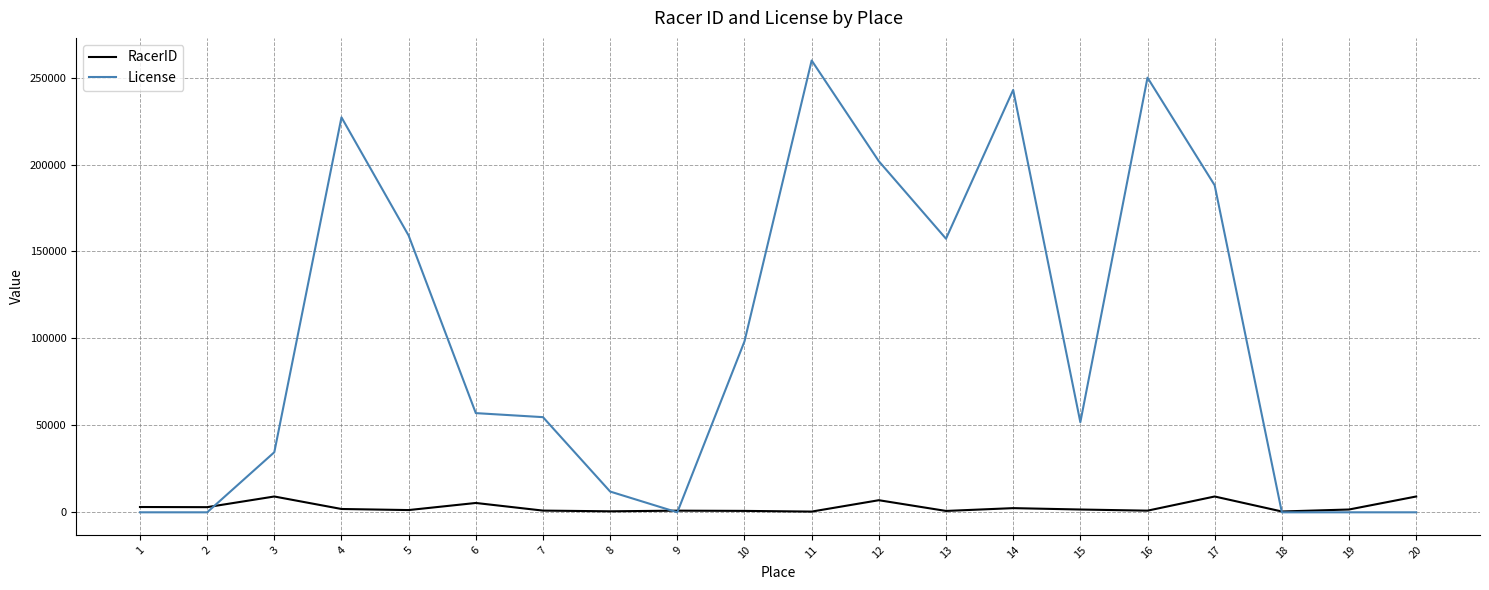

What is the maximum value for RacerID?

9096